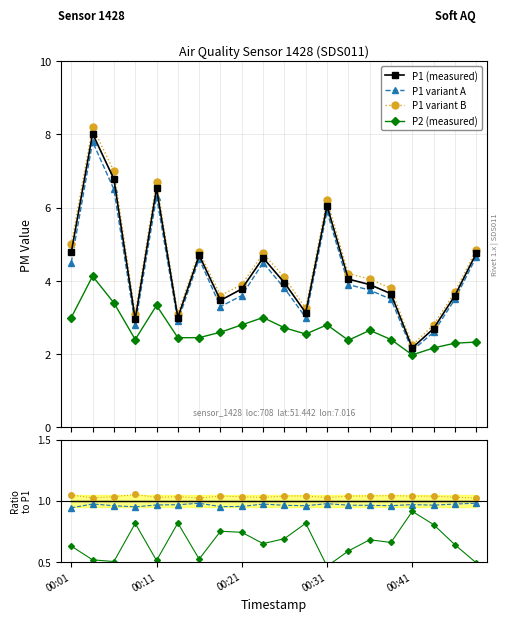

Between 00:21 and 18, which series saw the biggest shift?

P2 (measured)